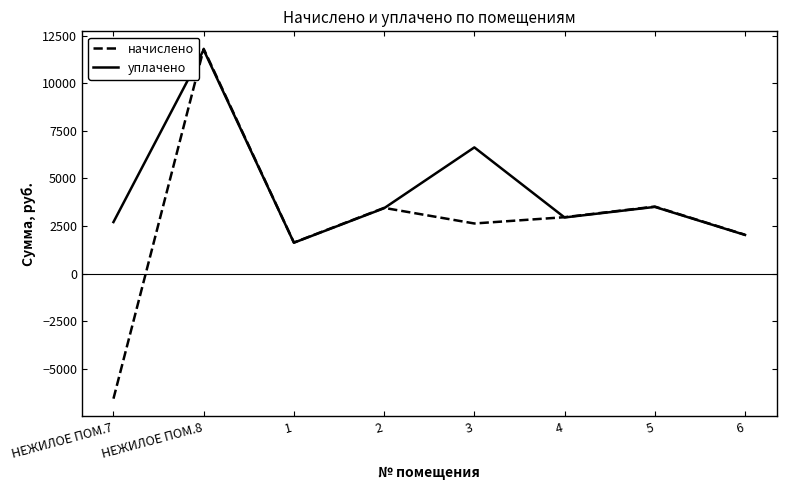

Is this an area chart (filled region under the line)?

No